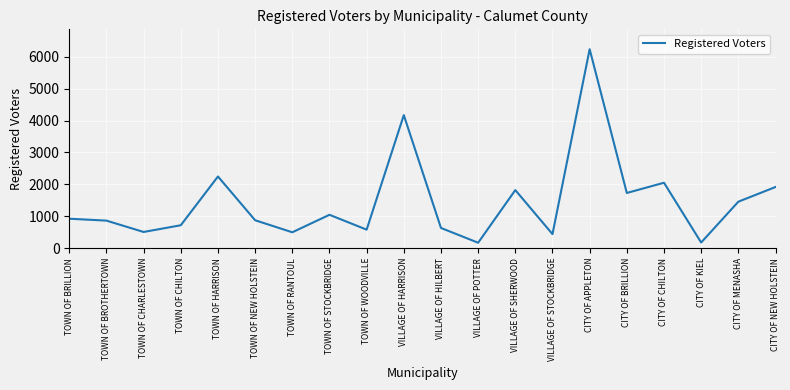

What is the difference between the maximum and minimum values?

6073